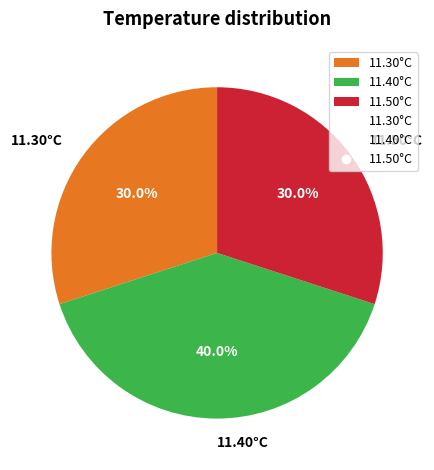

What is the ratio of the value at 11.40°C to the value at 11.30°C?

1.3